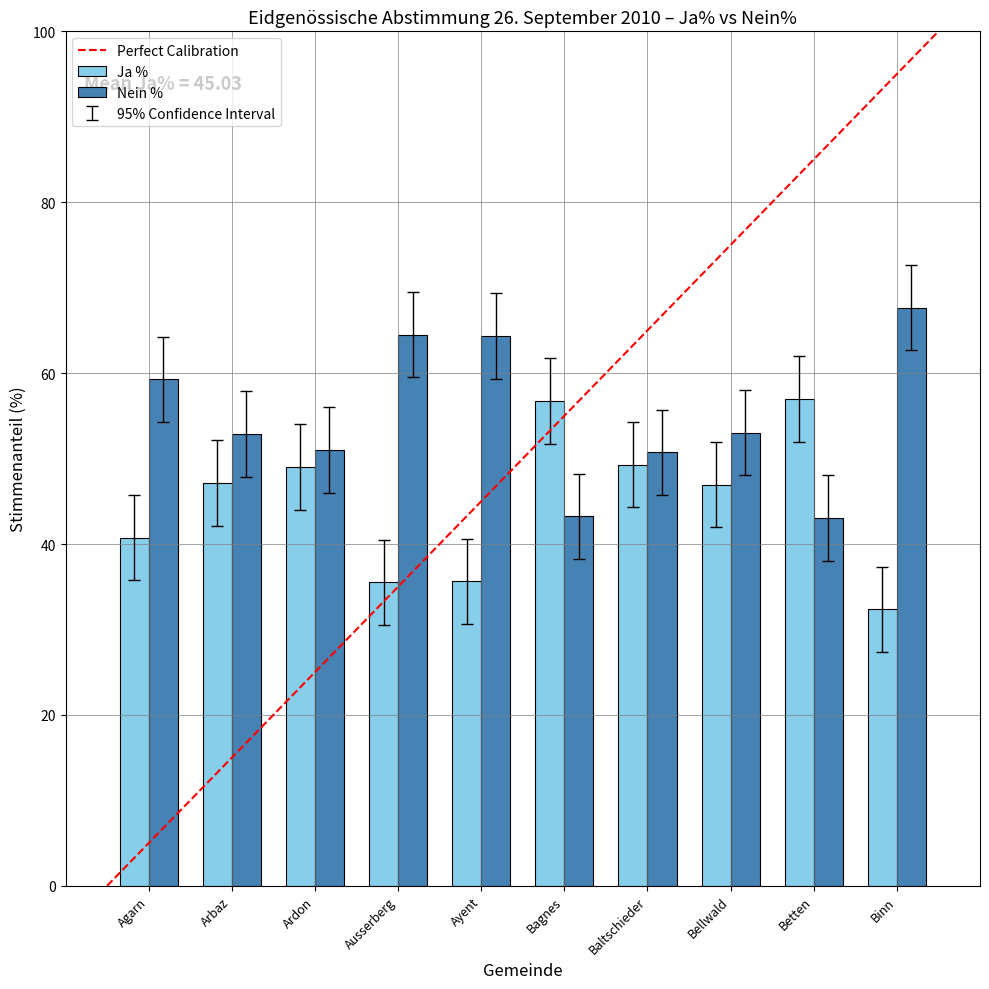

List the series in order of their peak value, highest first.

Nein %, Ja %